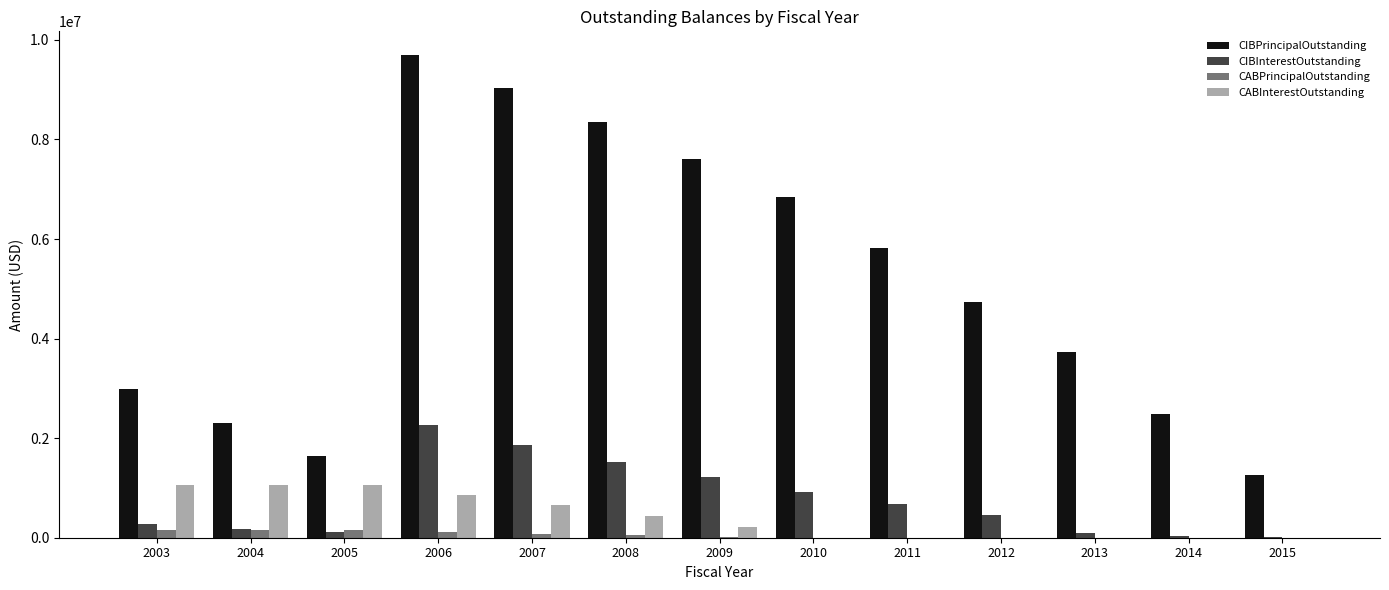

The value of CIBPrincipalOutstanding at 2012 is 1750519.9. True or false?

False